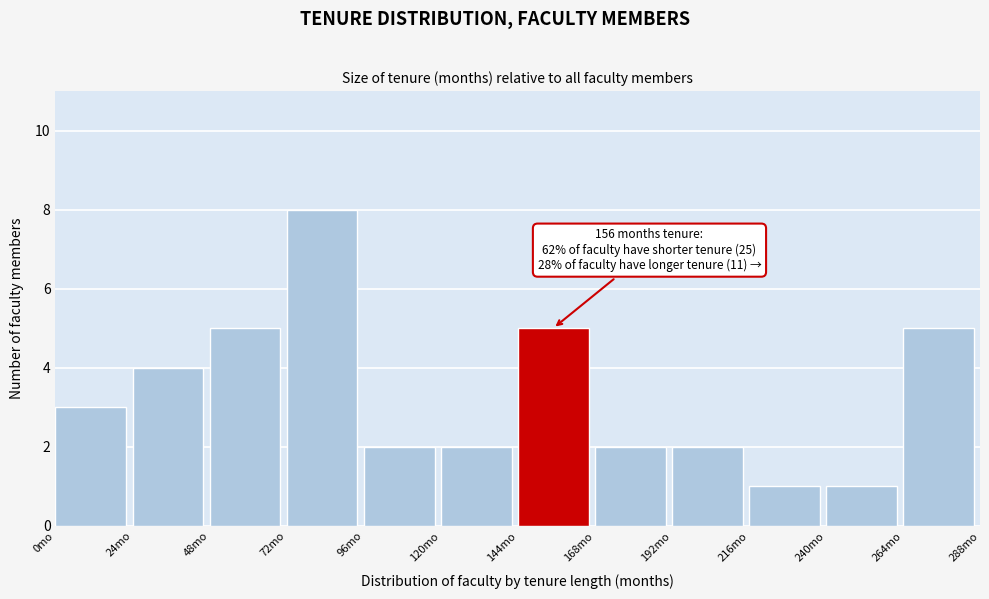

Which range on the x-axis has the tallest bar?

72 to 96